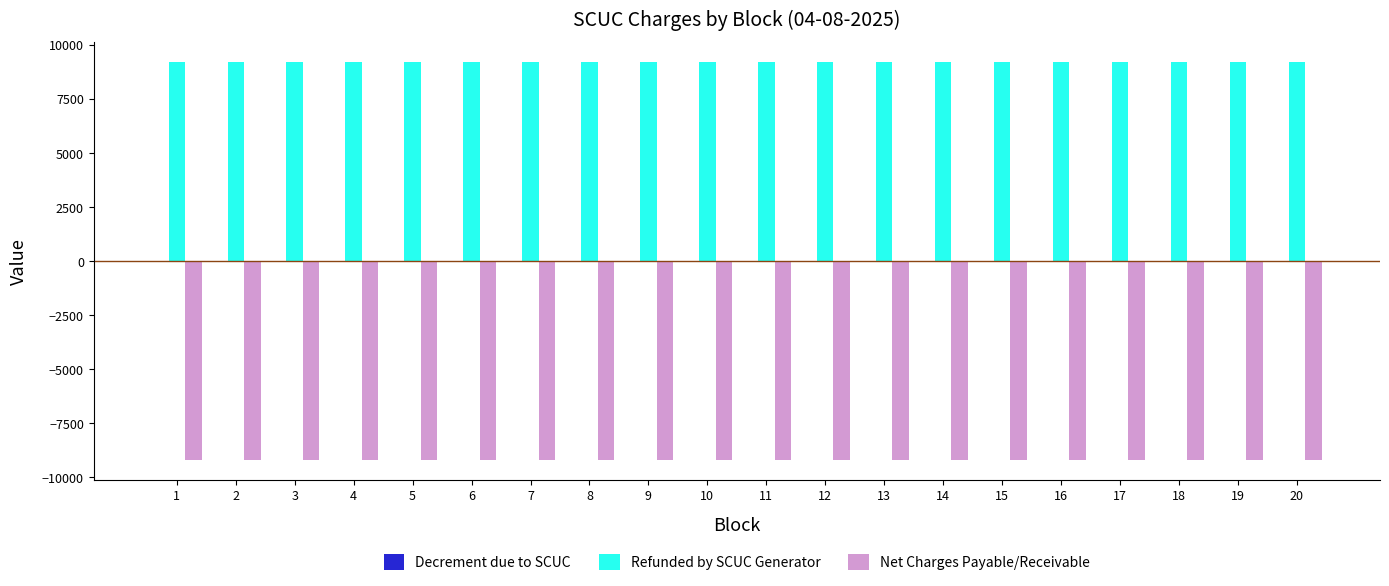

Which series has the largest total across all categories?

Refunded by SCUC Generator